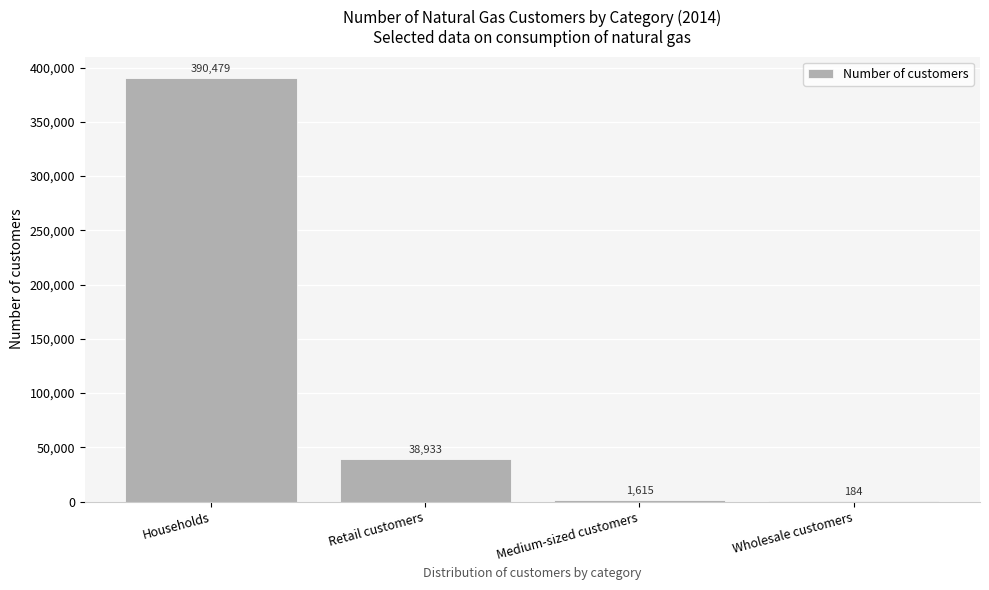

Reading right to left, extract all data points from this chart.

Wholesale customers=184	Medium-sized customers=1615	Retail customers=38933	Households=390479